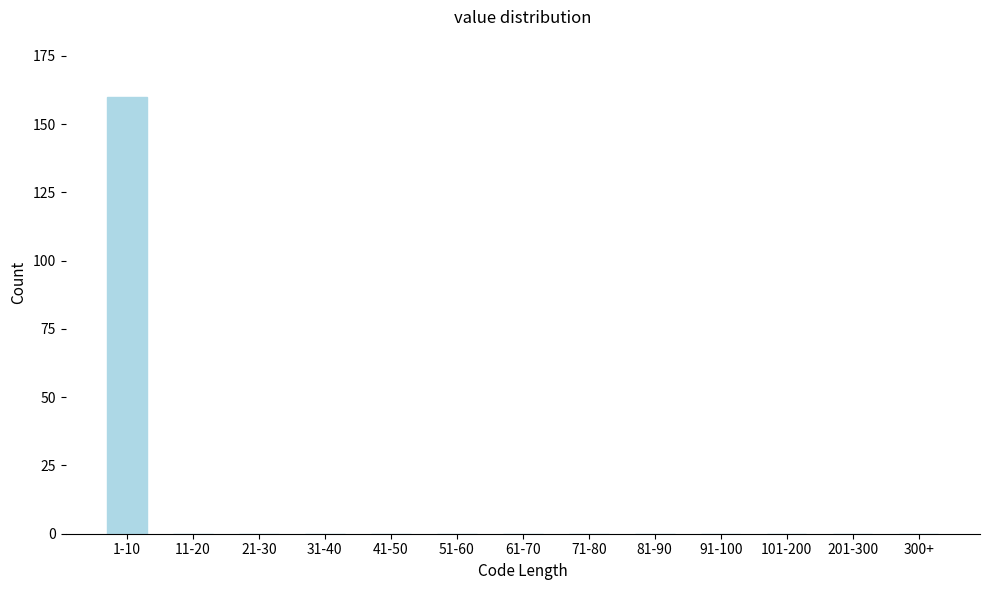

Reading left to right, what are all the values shown in this chart?

1-10=160	11-20=0	21-30=0	31-40=0	41-50=0	51-60=0	61-70=0	71-80=0	81-90=0	91-100=0	101-200=0	201-300=0	300+=0